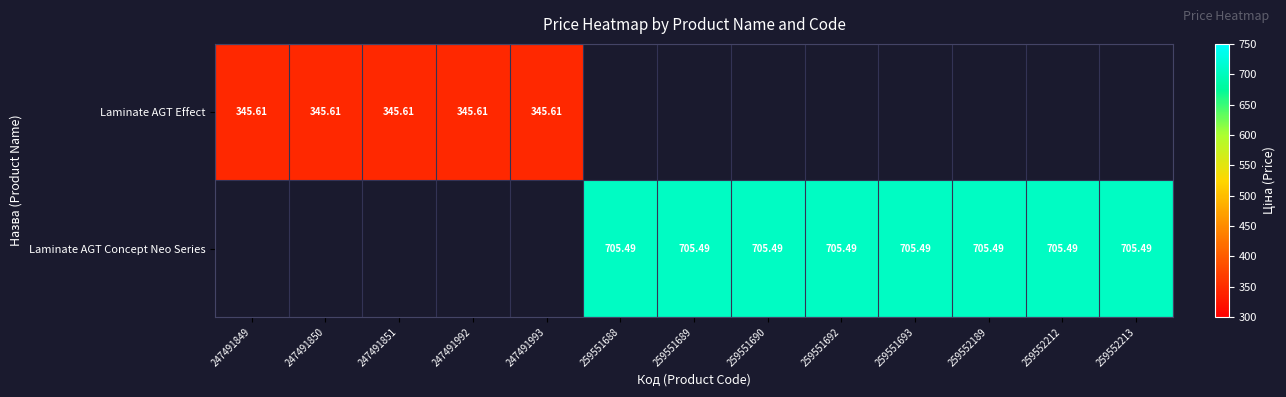

List the series in order of their overall mean, lowest first.

Laminate AGT Effect, Laminate AGT Concept Neo Series